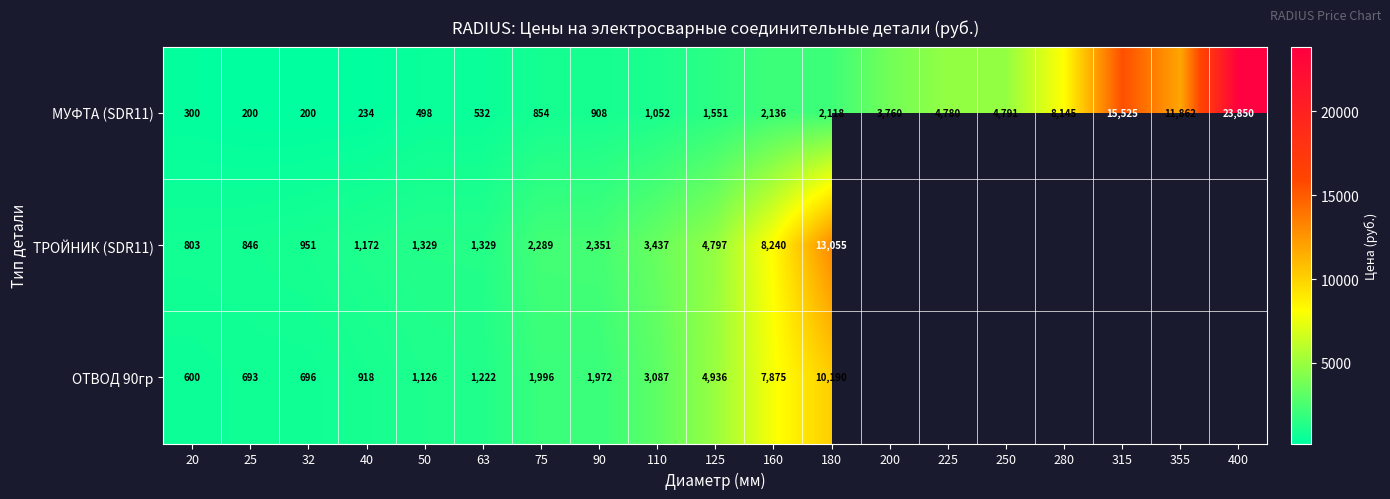

How many distinct data groups are displayed?

3